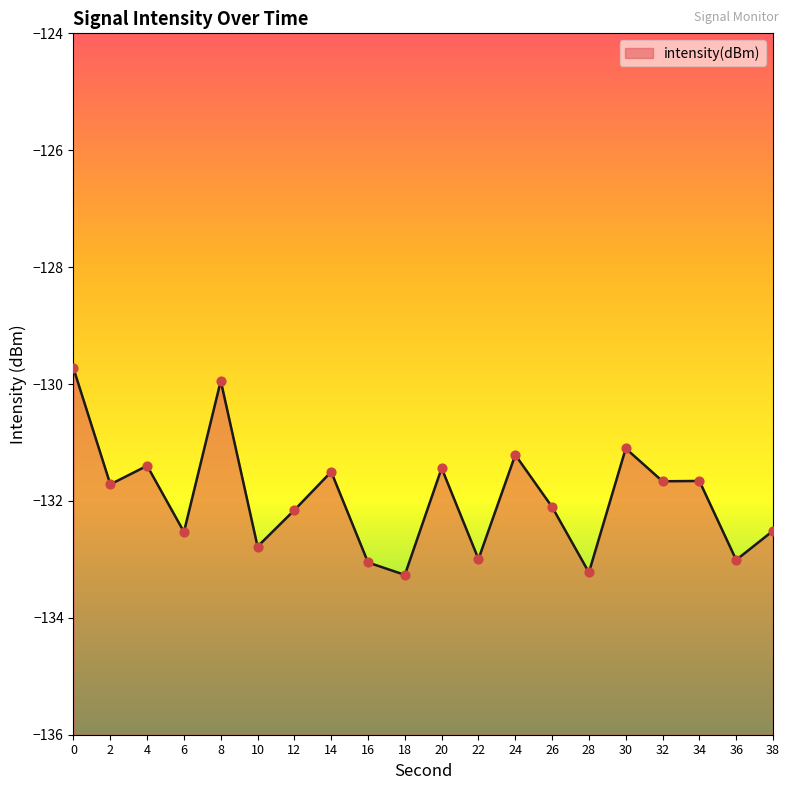

Between 18 and 6, which is larger?

6